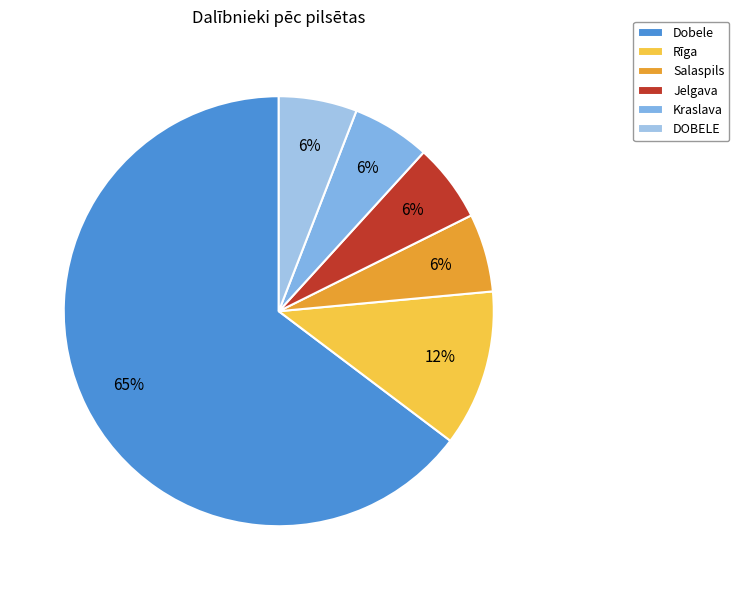

Which slice is the largest?

Dobele